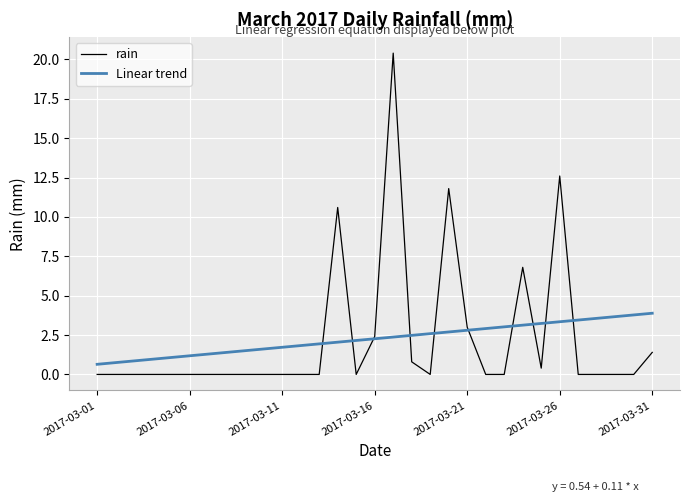

What is the sum of the values at 2017-03-23 and 2017-03-16?

2.4